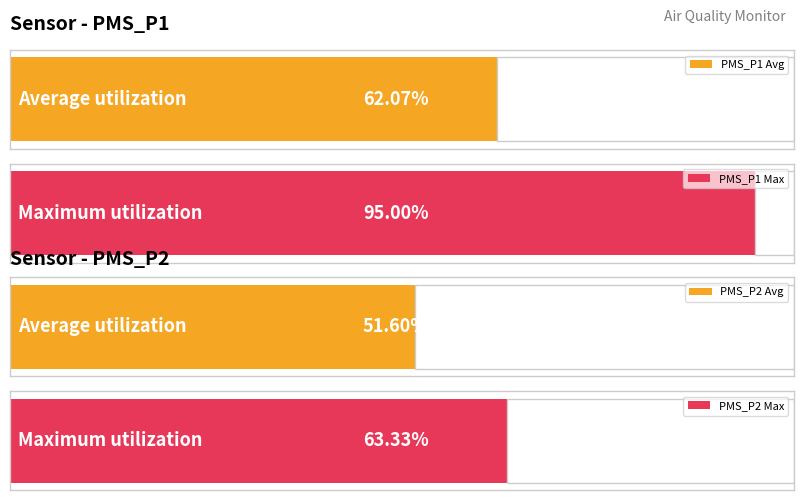

The PMS_P1 series shows 12.2 at 00:24. True or false?

False